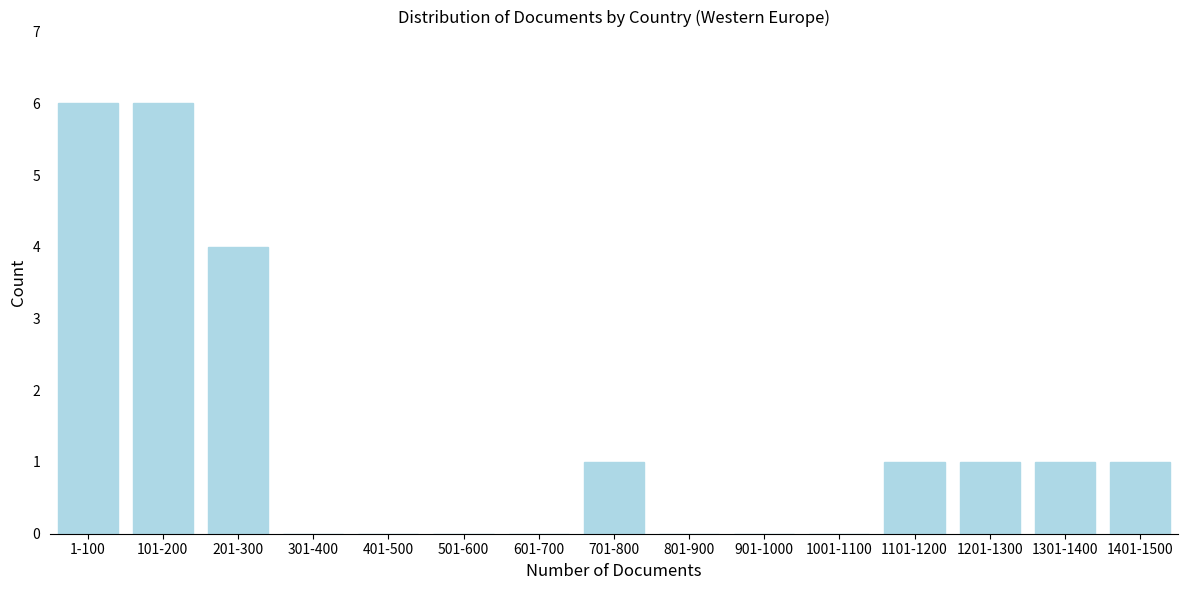

Reading left to right, transcribe all the data shown in this chart.

1-100=6	101-200=6	201-300=4	301-400=0	401-500=0	501-600=0	601-700=0	701-800=1	801-900=0	901-1000=0	1001-1100=0	1101-1200=1	1201-1300=1	1301-1400=1	1401-1500=1